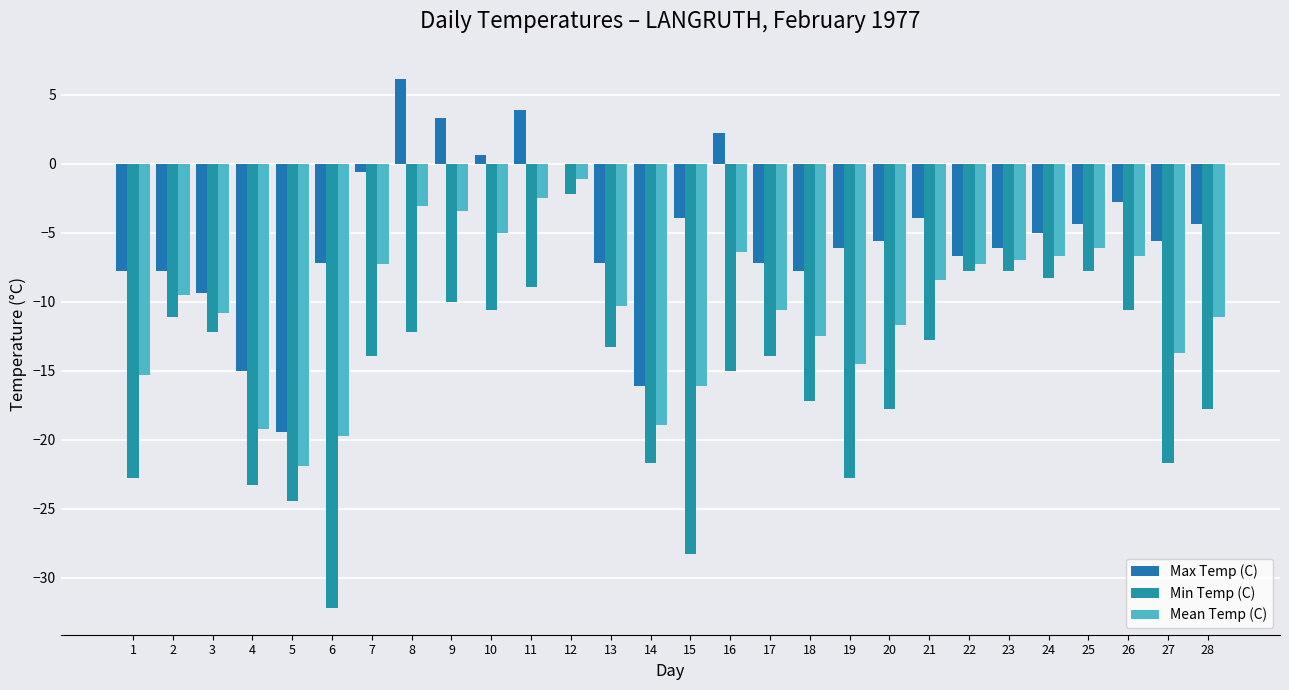

Which series has the widest spread of values?

Min Temp (C)